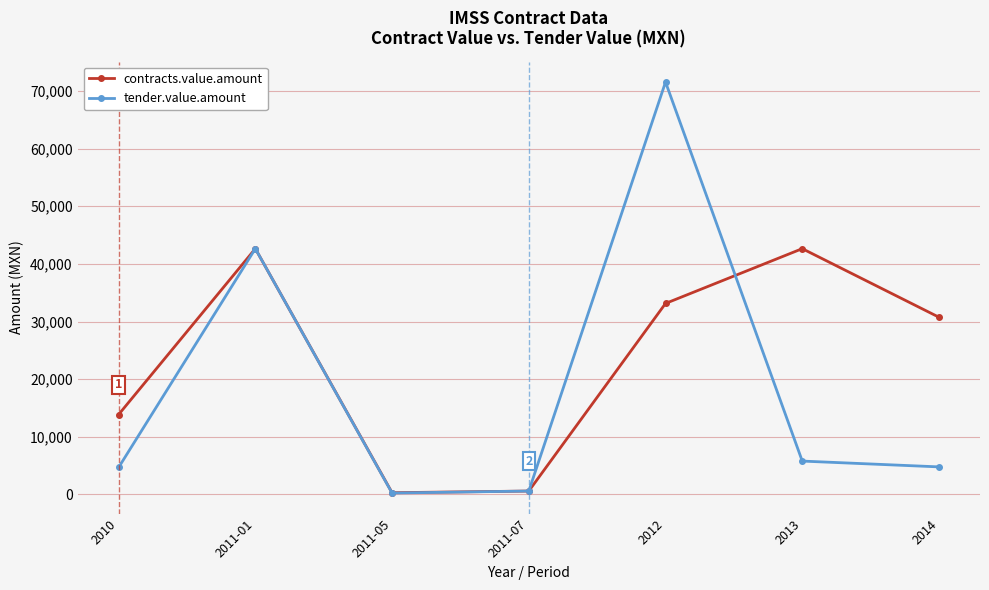

Is it true that tender.value.amount equals 42645.6 at 2011-01?

True